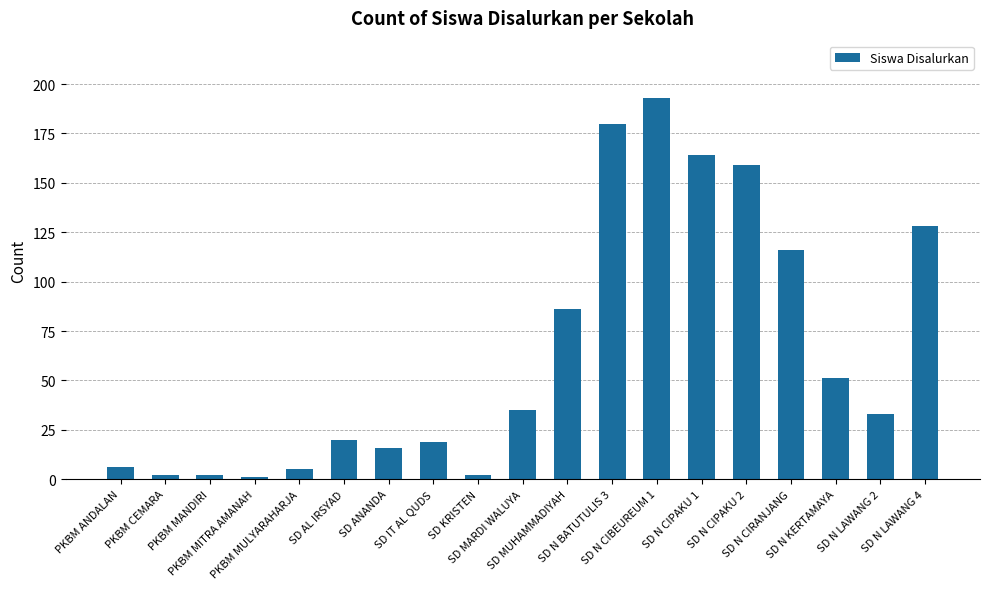

How many series are shown in this chart?

1